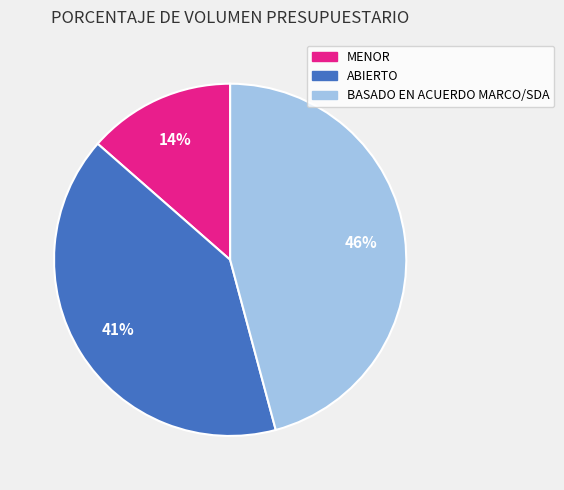

How many segments does this pie chart have?

3